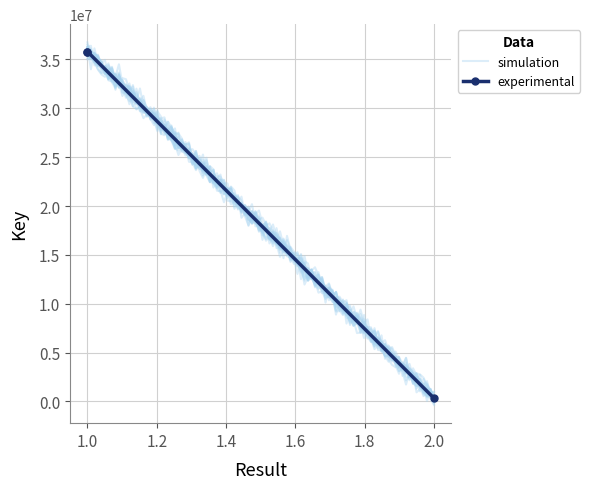

What is the greatest value displayed?

35807449